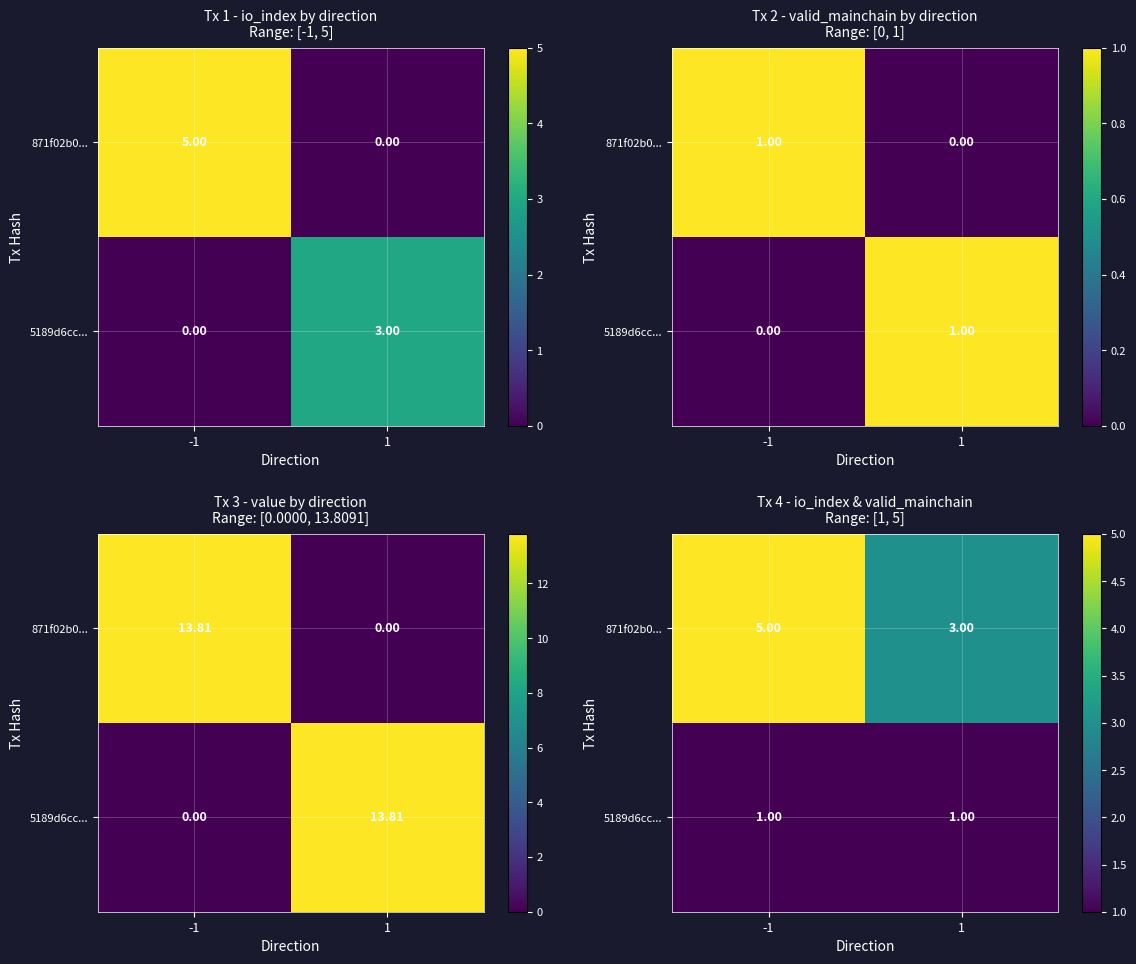

True or false: 871f02b0... has a value of 5 at -1.

True